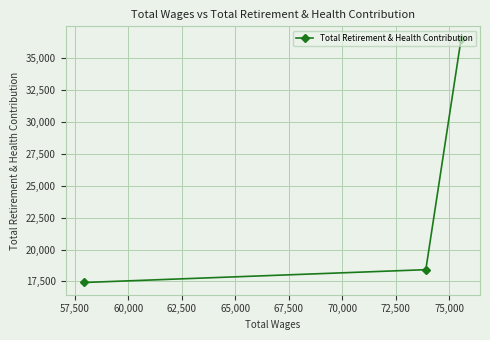

What is the sum of all values?

72369